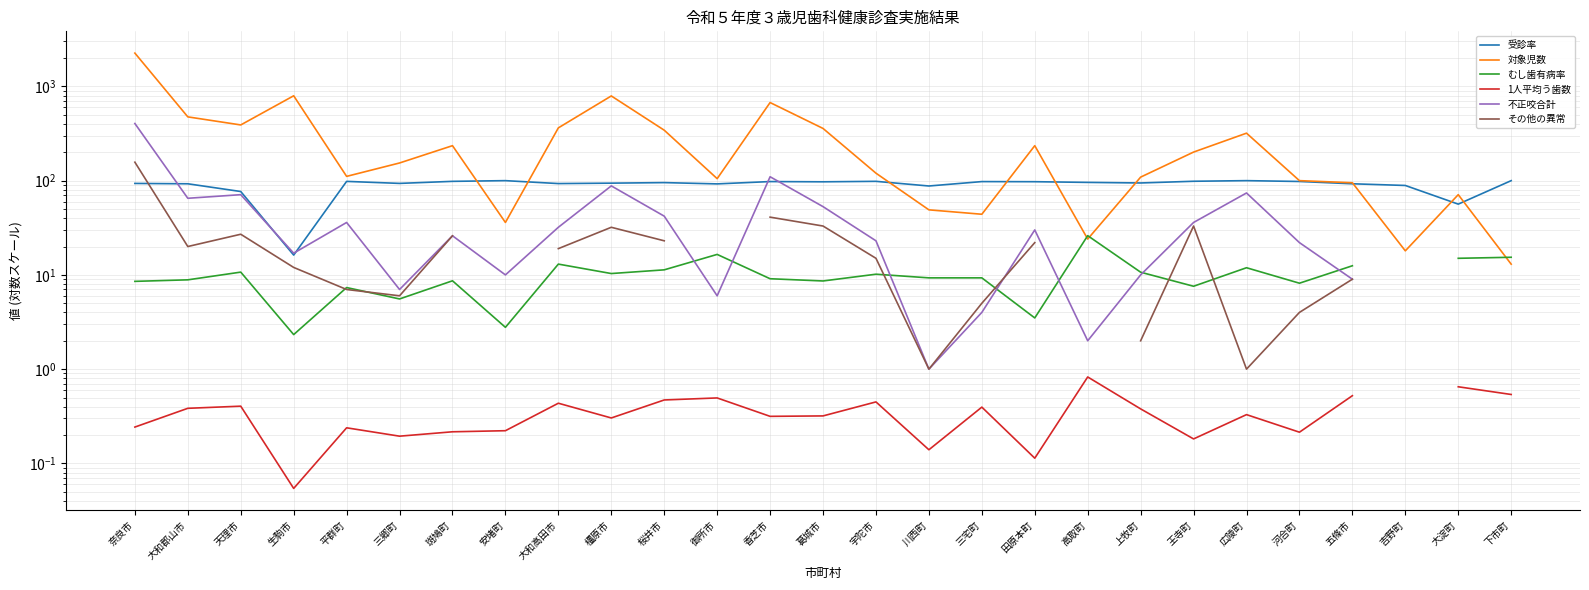

What is the sum of the むし歯有病率 values at 宇陀市 and 川西町?

19.5